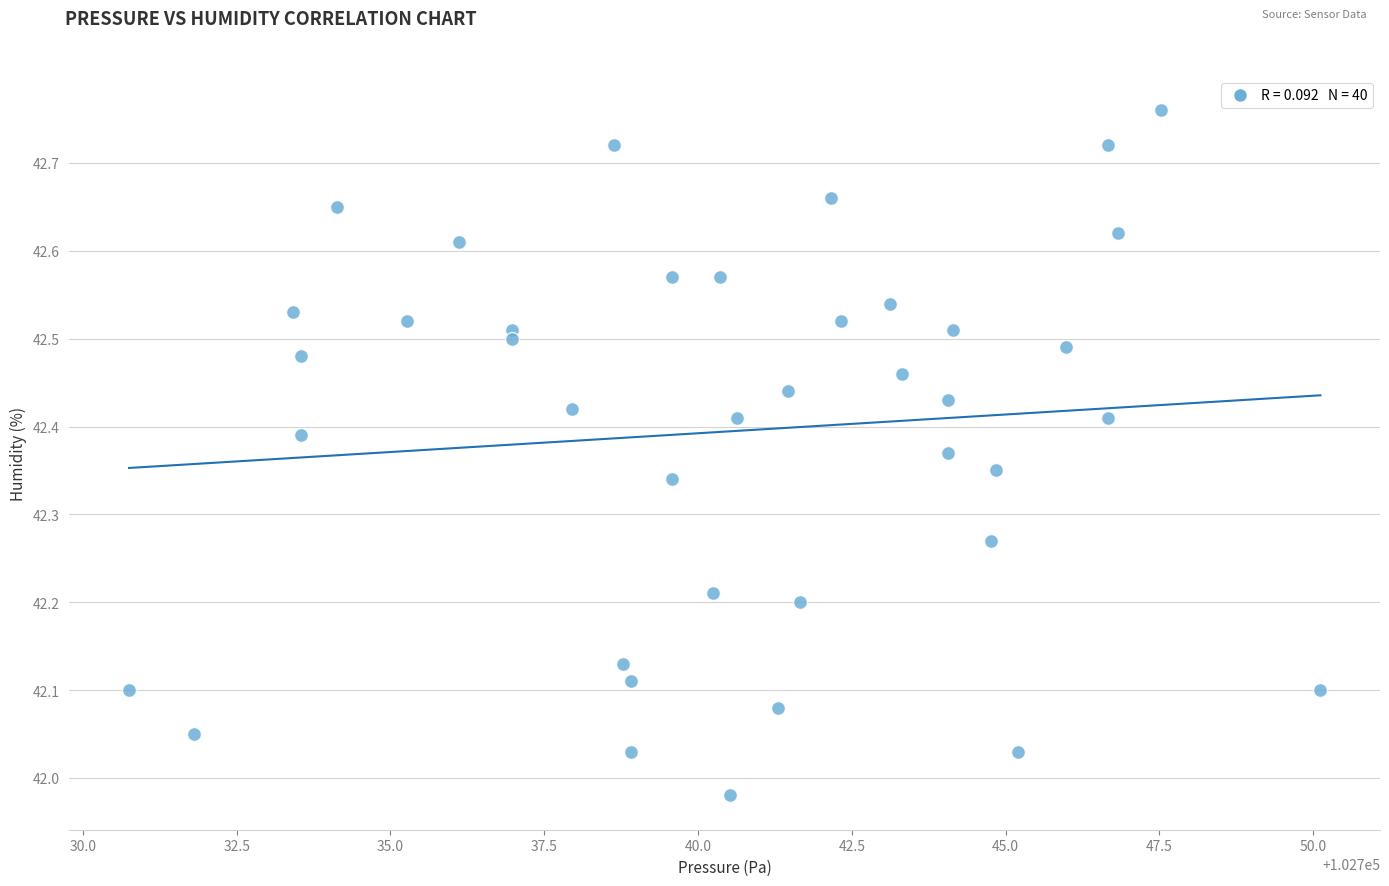

What is the range of X values (max minus min)?

19.4